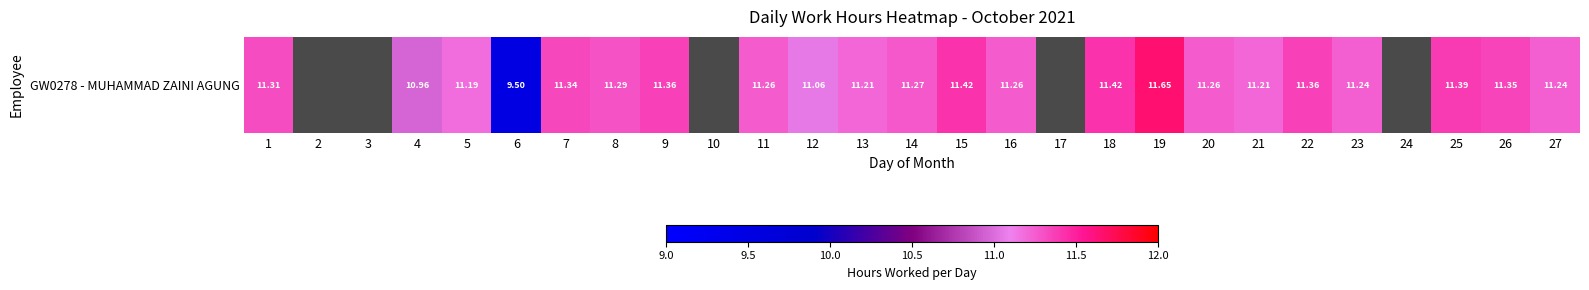

What is the minimum value shown in the chart?

9.5